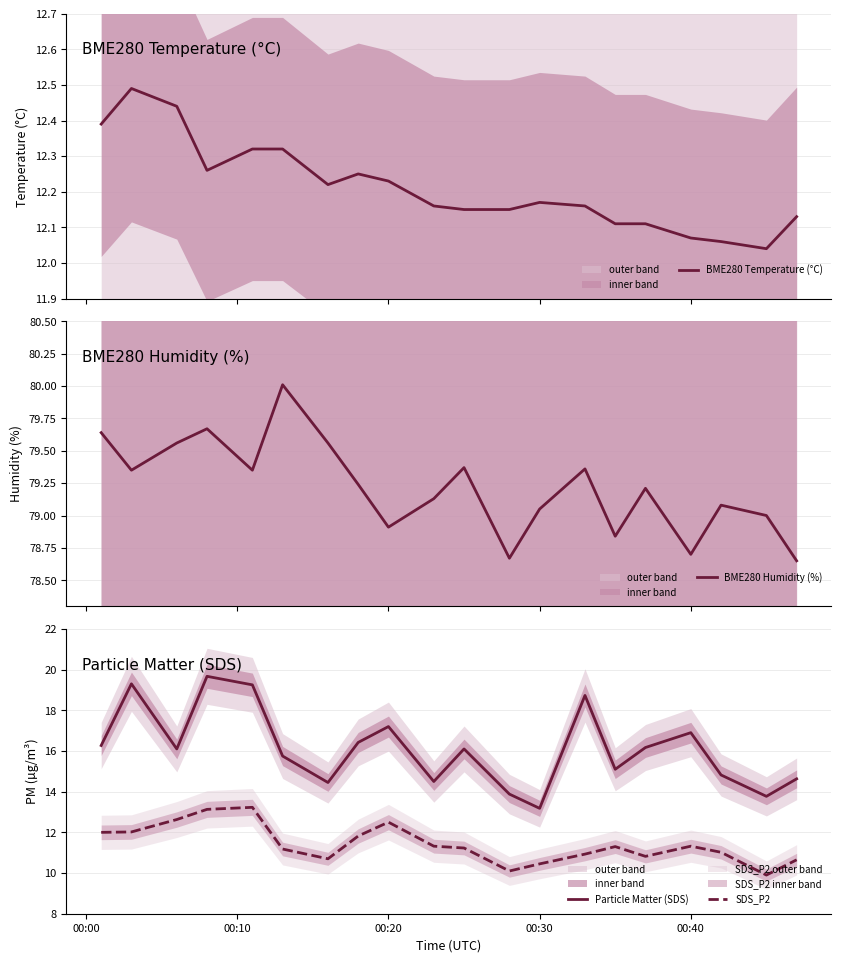

What is the minimum value for Particle Matter (SDS)?

13.2